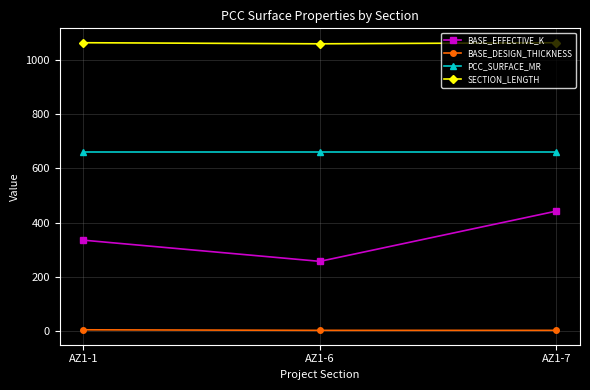

What are all the series names shown in the legend?

BASE_EFFECTIVE_K, BASE_DESIGN_THICKNESS, PCC_SURFACE_MR, SECTION_LENGTH